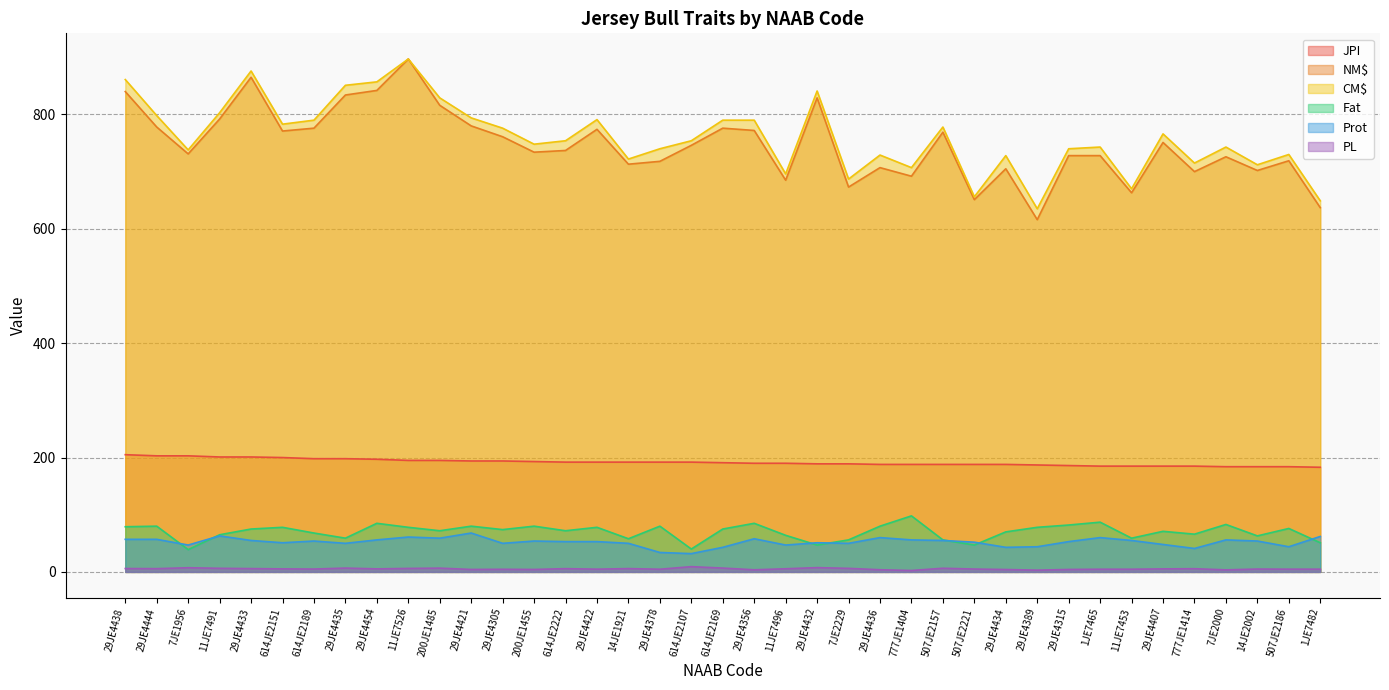

What is the label of the 24th point from the right?

29JE4422